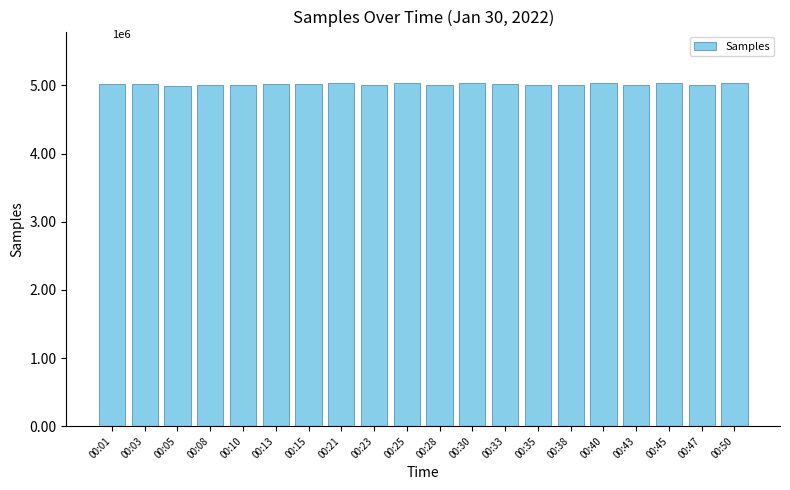

What is the difference between the maximum and second lowest values?

35435